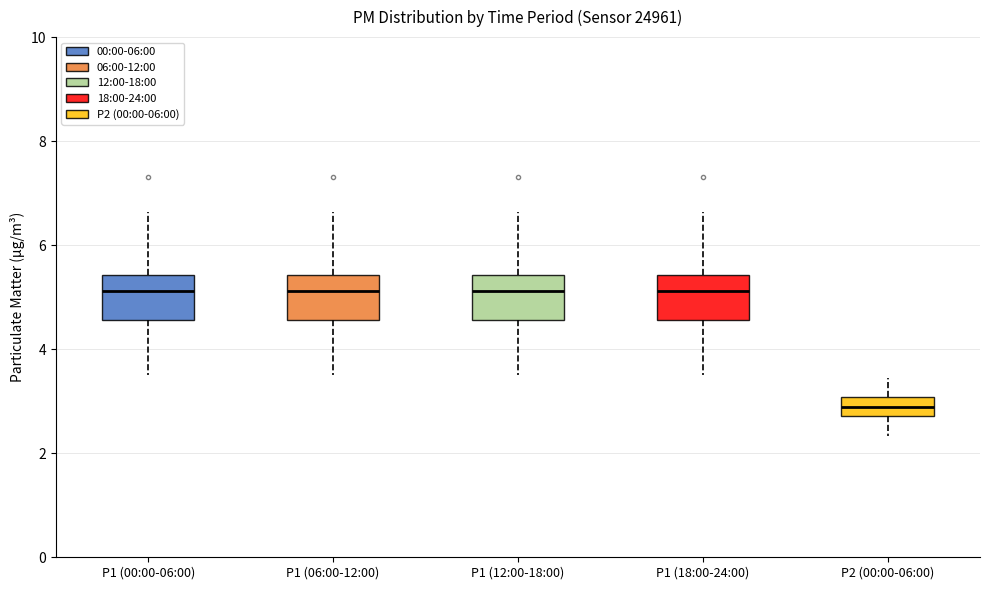

Which box's median line is the lowest?

P2 (00:00-06:00)